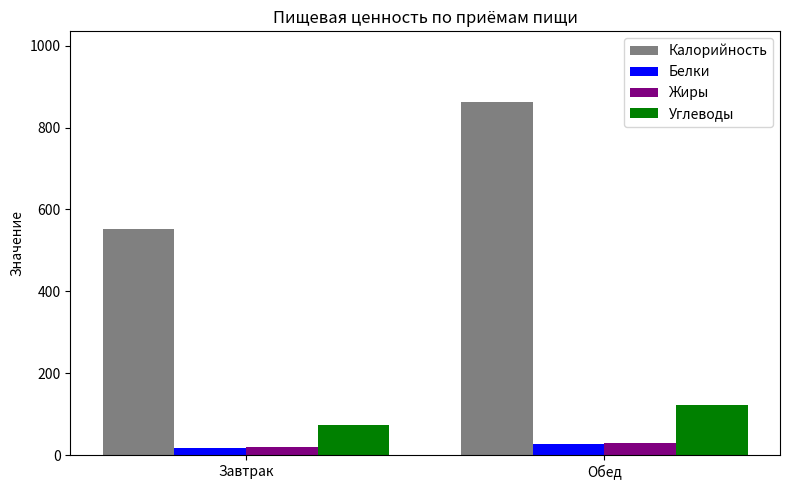

Rank the categories by Калорийность value from lowest to highest.

Завтрак, Обед